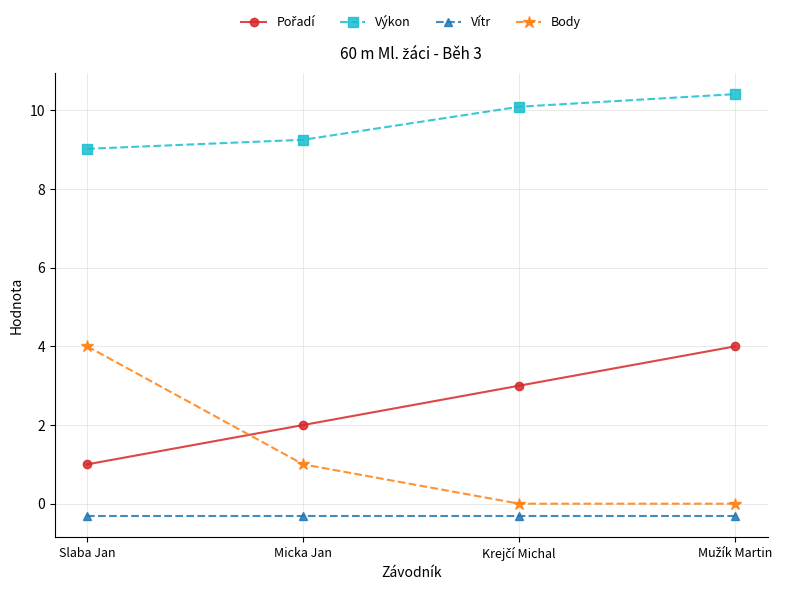

What is the minimum value shown in the chart?

-0.3